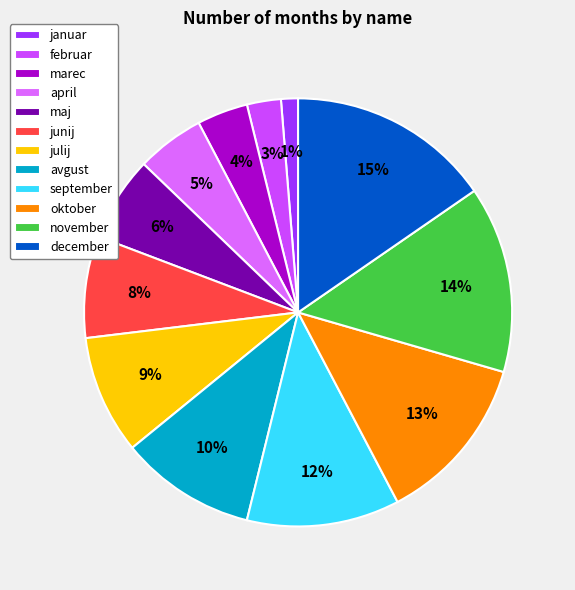

To the nearest percent, what percentage of the pie is maj?

6%